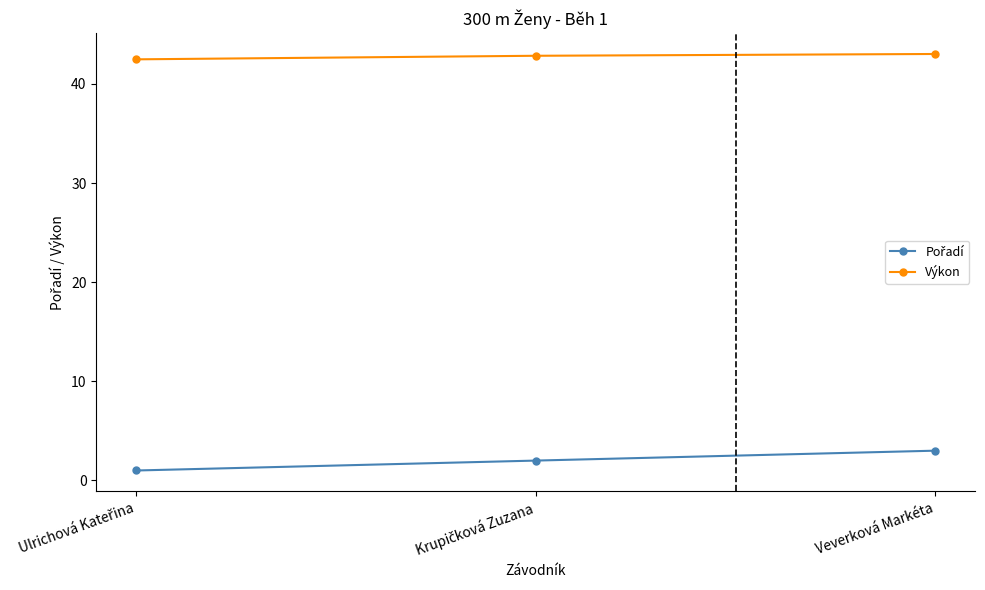

What is the maximum value shown in the chart?

43.0